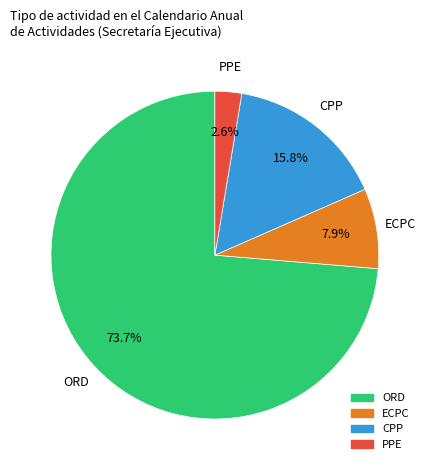

Count the number of slices in the pie.

4